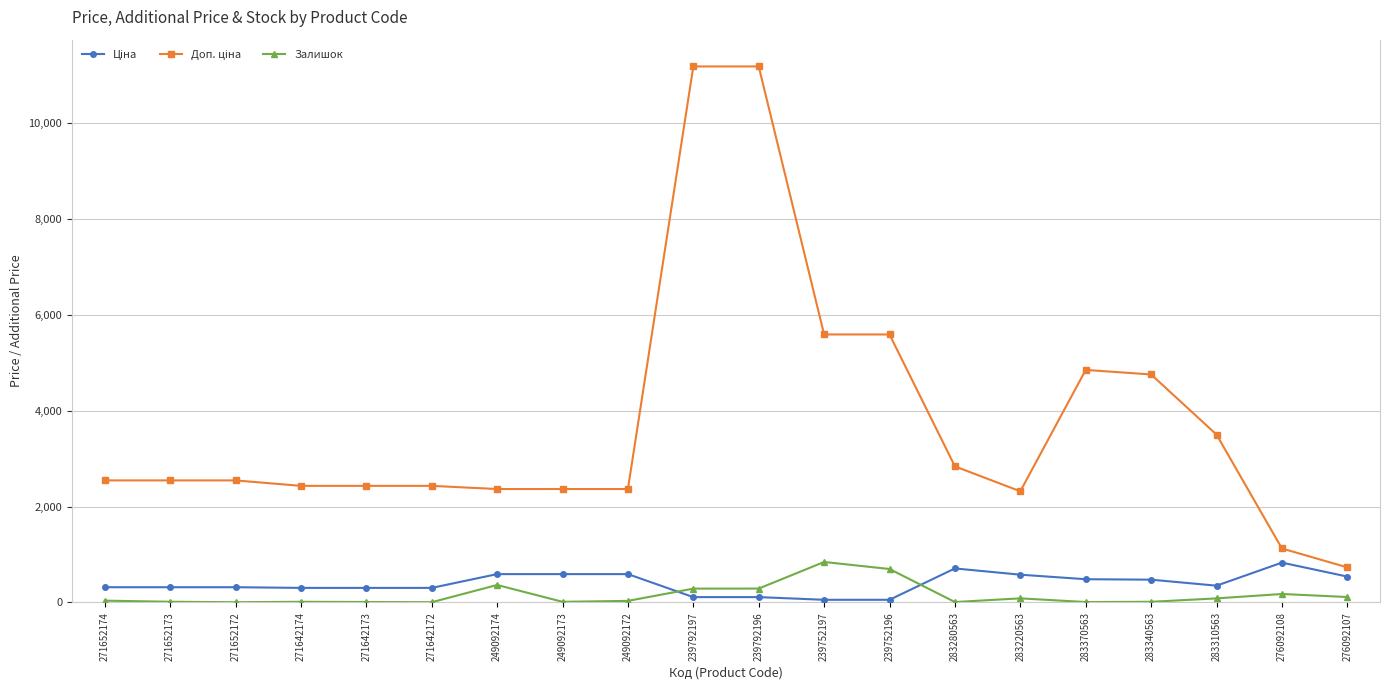

Is it true that Залишок equals 290.0 at 239792196?

True